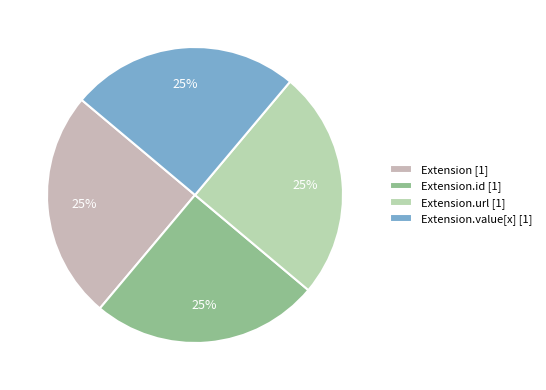

To the nearest percent, what is the difference between the largest and smallest slice percentages?

0%